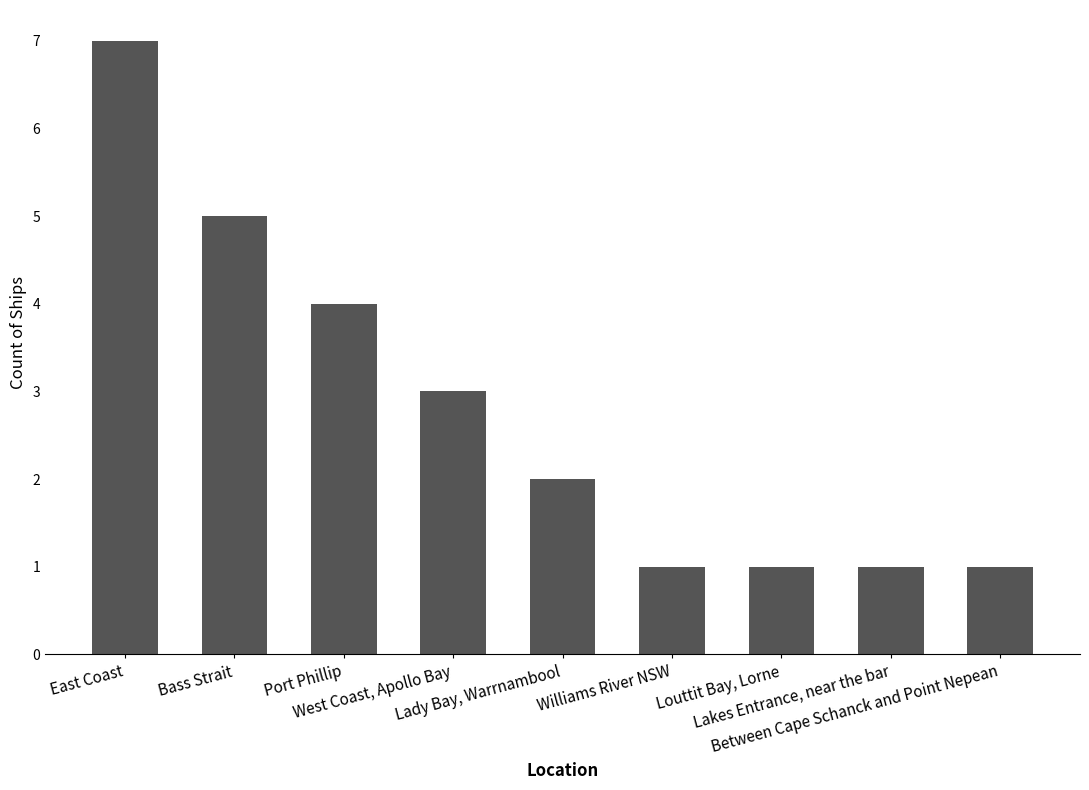

How many values are below 2?

4